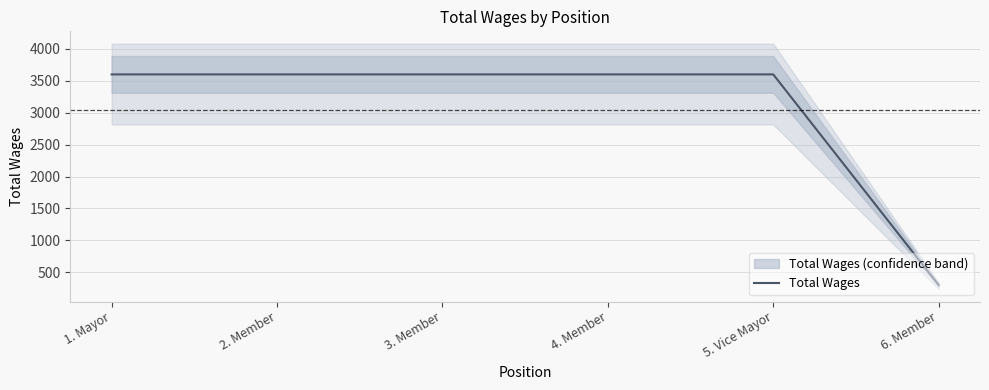

True or false: there are more than 0 points higher than both neighbors.

False